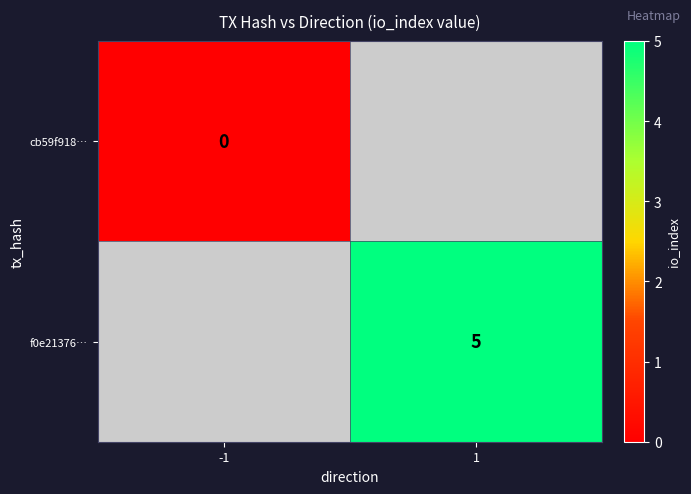

The value of f0e21376… at 1 is 5. True or false?

True